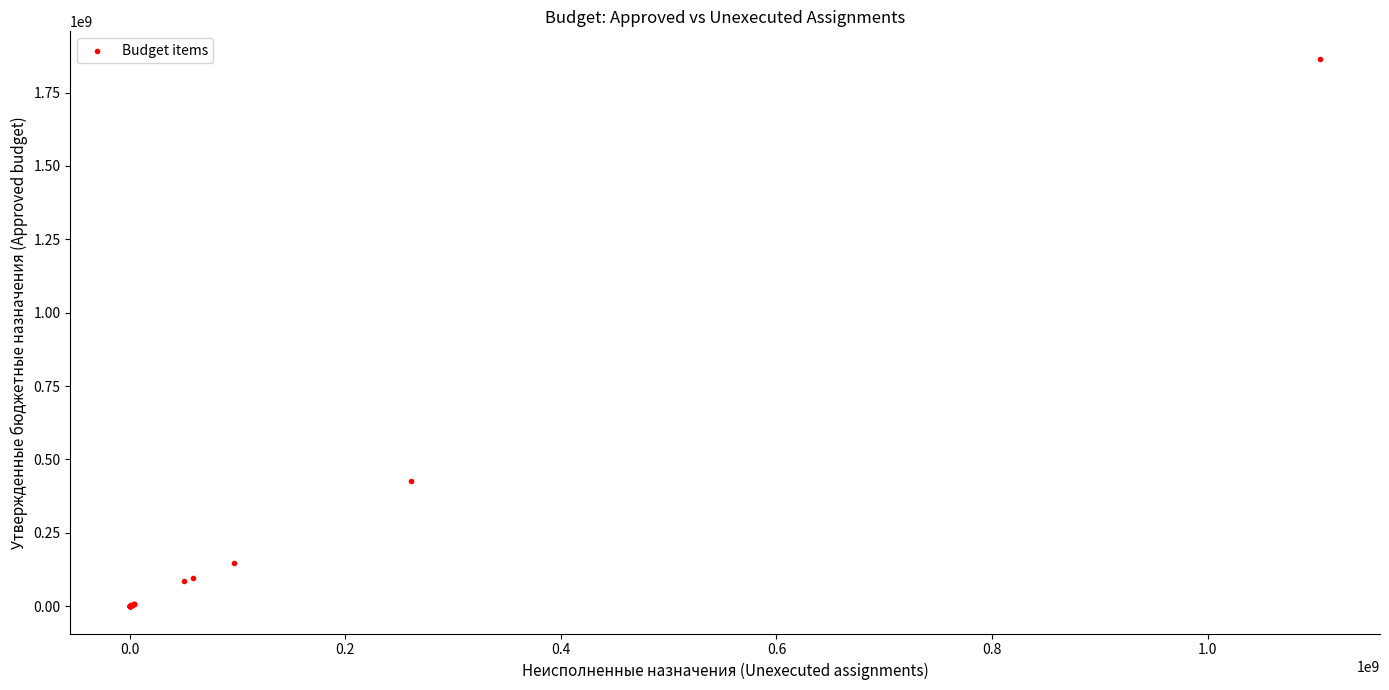

What Y value in the scatter plot is closest to 932667250?

425625283.6